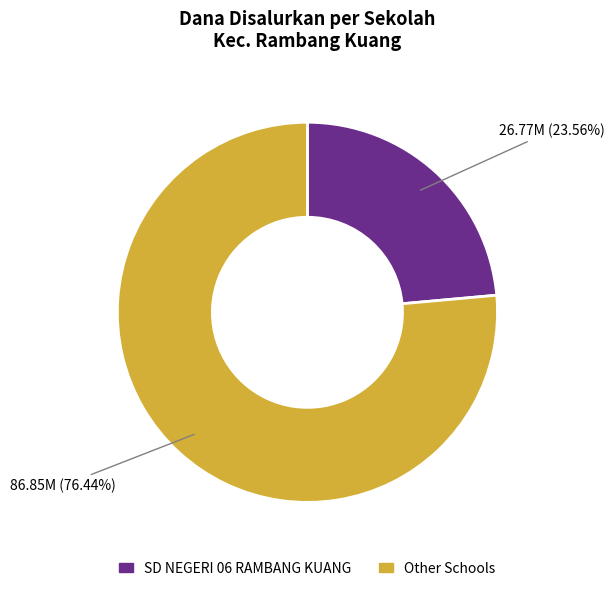

Is there a majority slice in this chart?

Yes